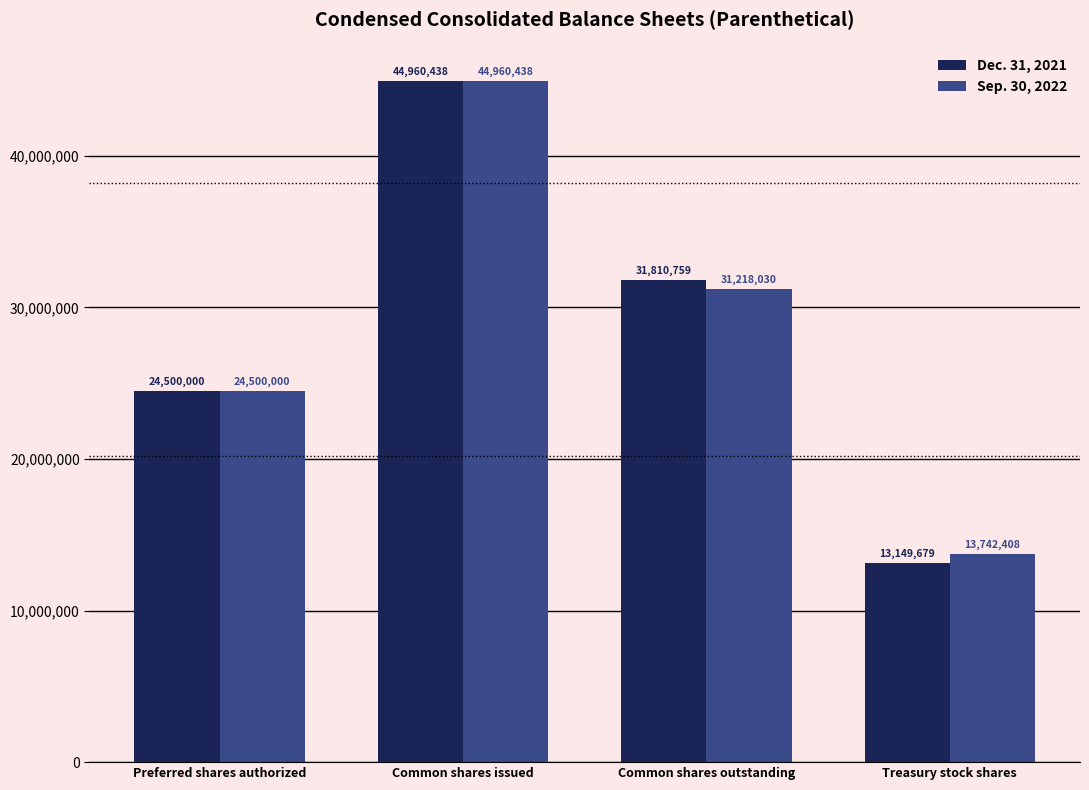

Reading right to left, transcribe all the data shown in this chart.

Dec. 31, 2021: 13149679	31810759	44960438	24500000
Sep. 30, 2022: 13742408	31218030	44960438	24500000